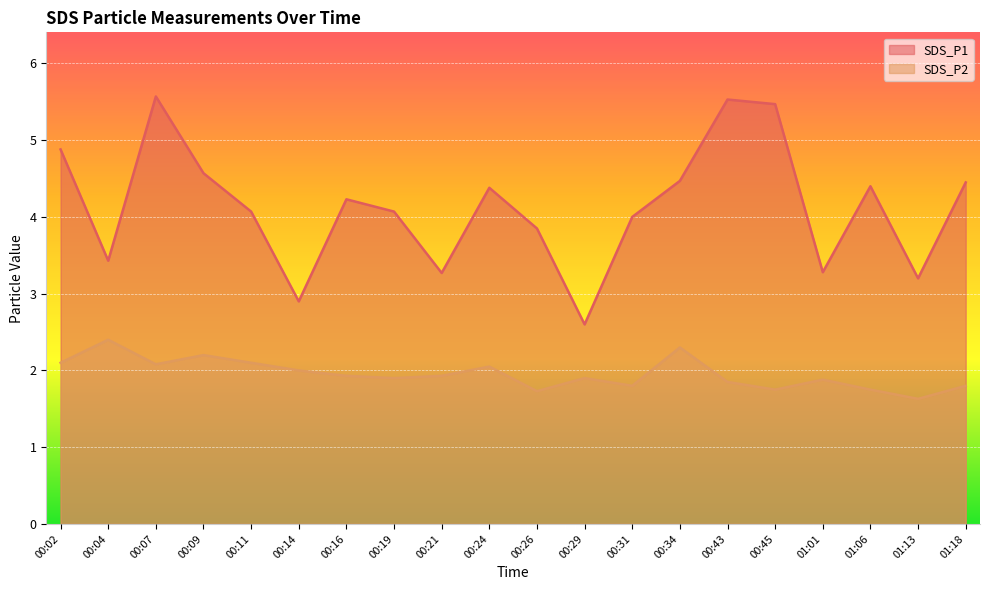

In SDS_P2, how many points are higher than both neighbors (excluding endpoints)?

6